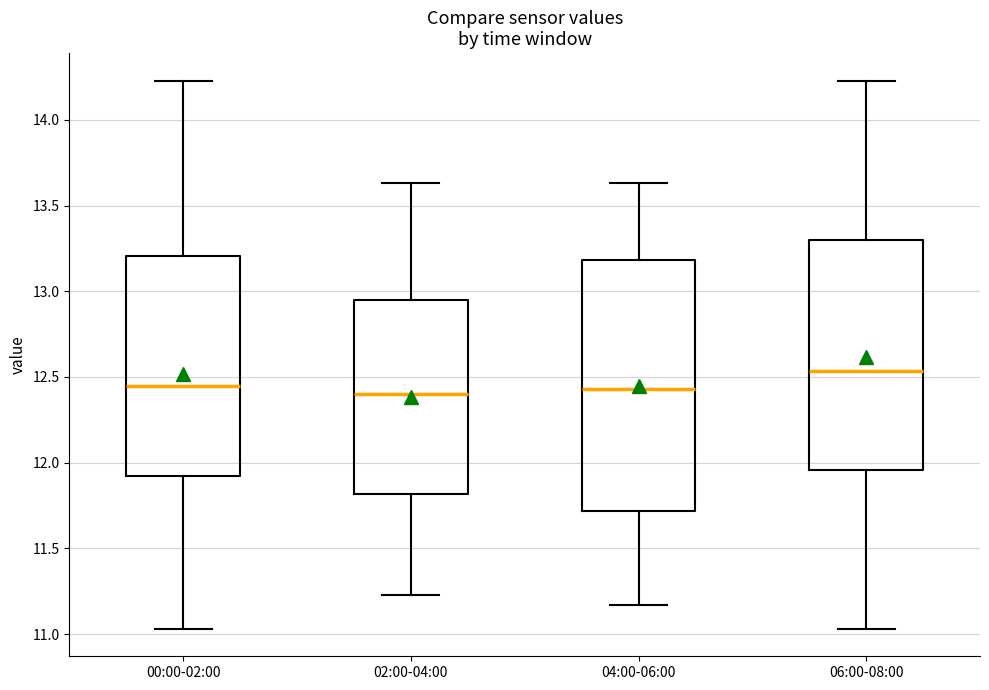

Comparing the boxes themselves (not the whiskers), which one is the tallest?

04:00-06:00